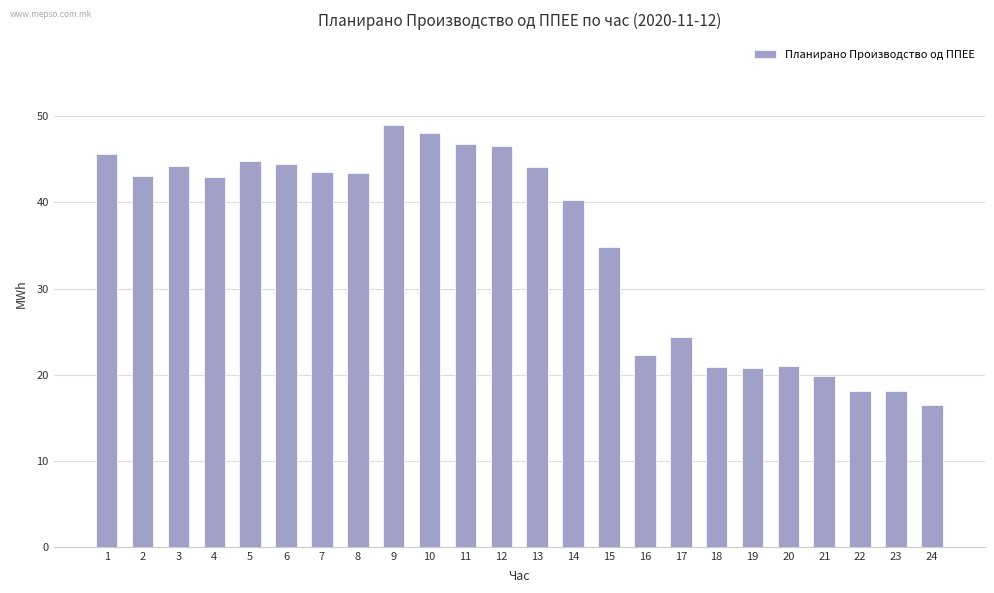

What is the average value?

35.2